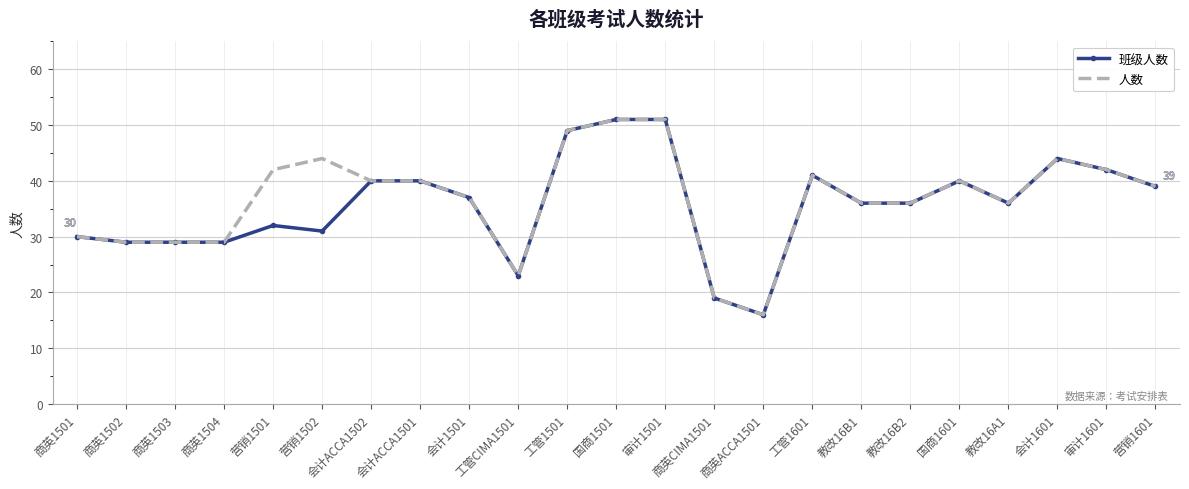

Which category has the lowest value in the 班级人数 series?

商英ACCA1501